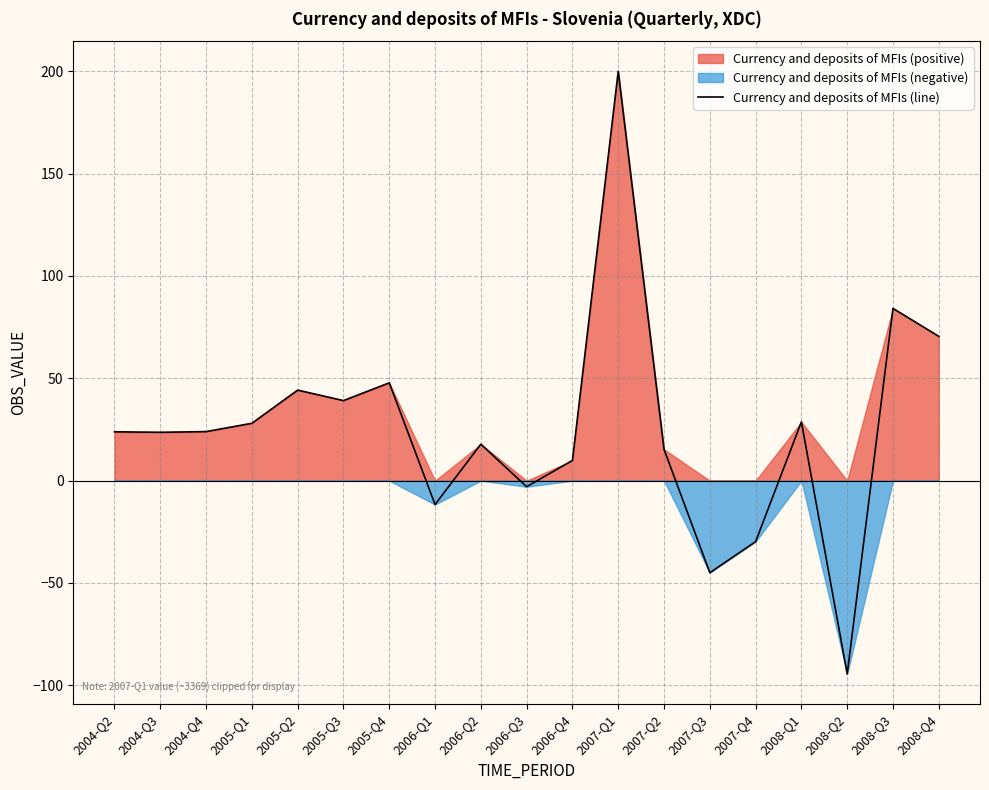

Where is the first local maximum?

2005-Q2